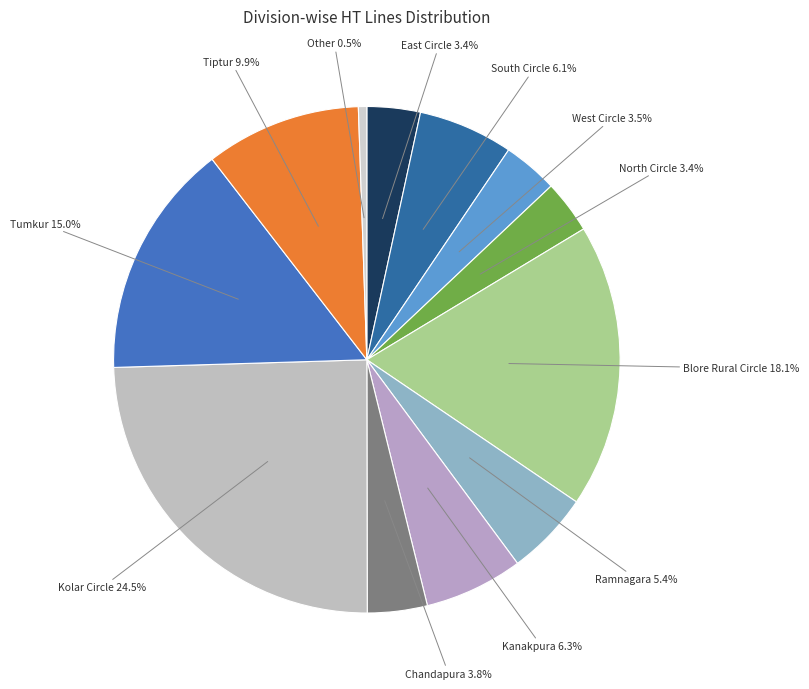

How many slices are in this pie chart?

12